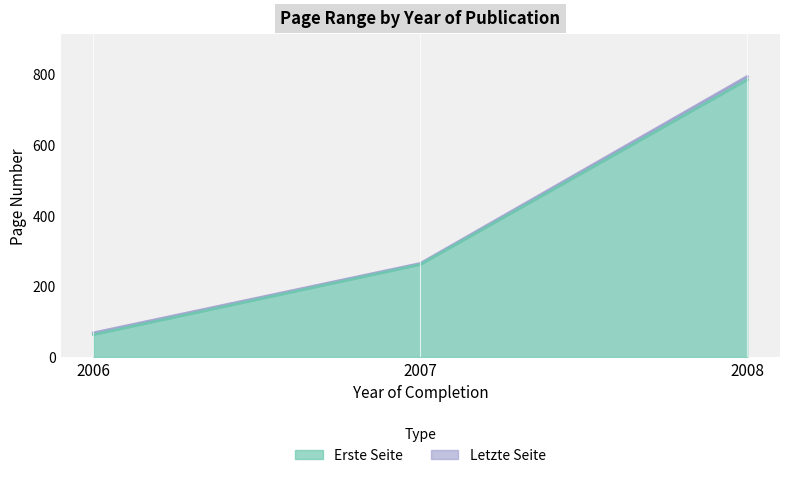

Count the number of data series in this chart.

2